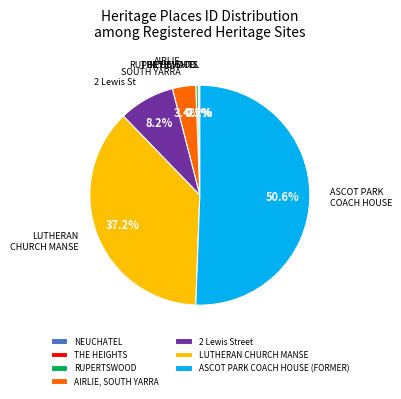

Which category accounts for the majority?

ASCOT PARK COACH HOUSE (FORMER)